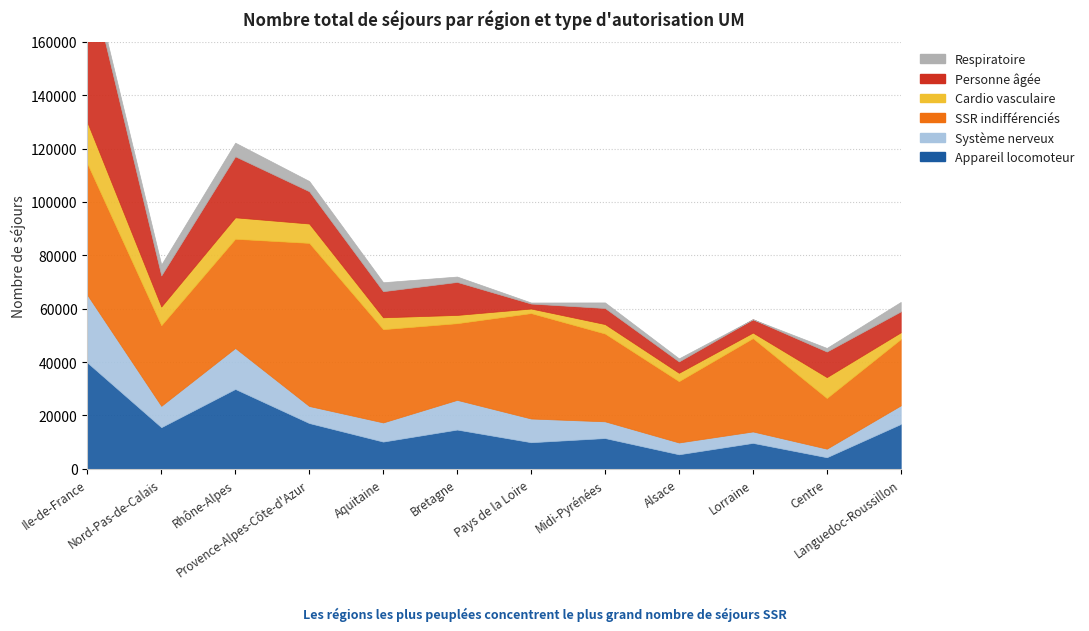

Does the chart display data point markers on the line(s)?

No